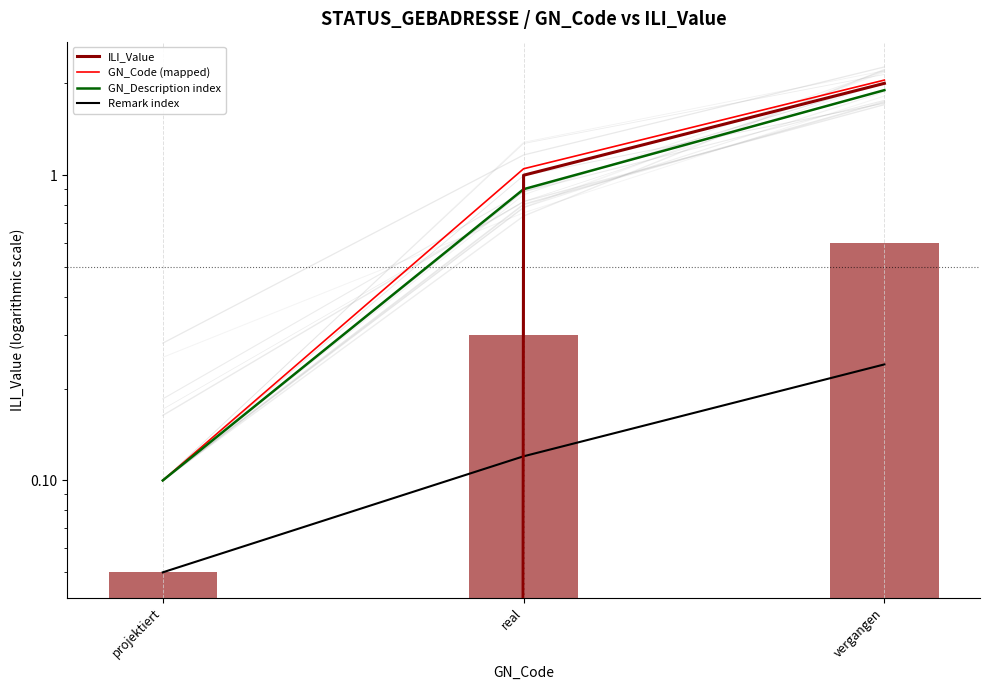

Which series has the largest total across all categories?

GN_Code (mapped)